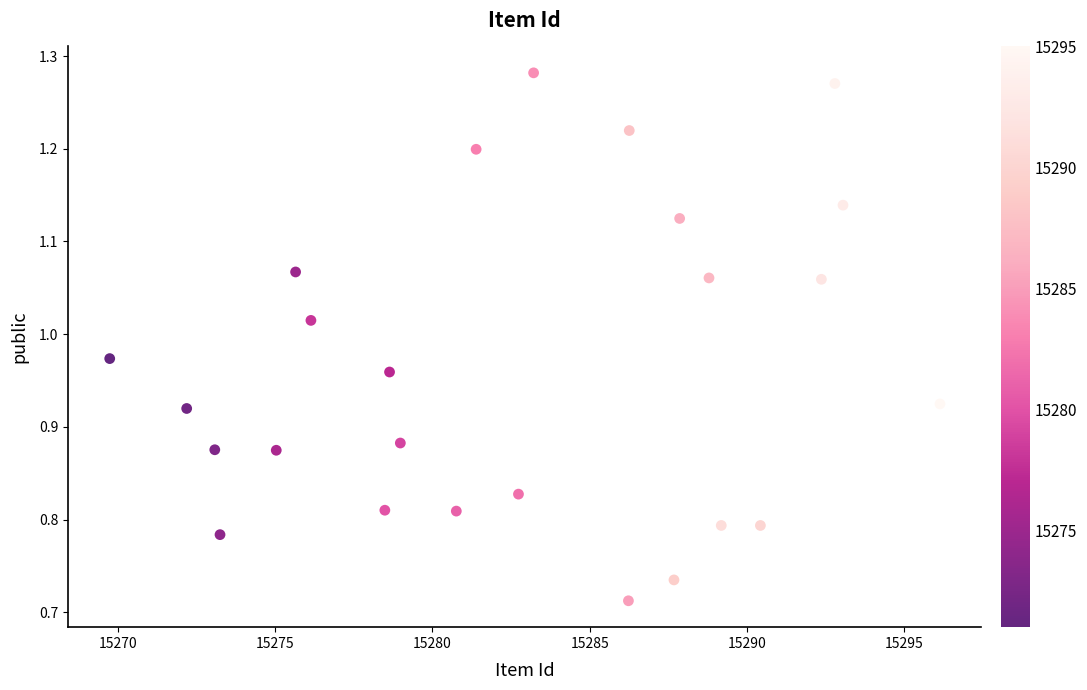

What is the range of Y values (max minus min)?

0.6